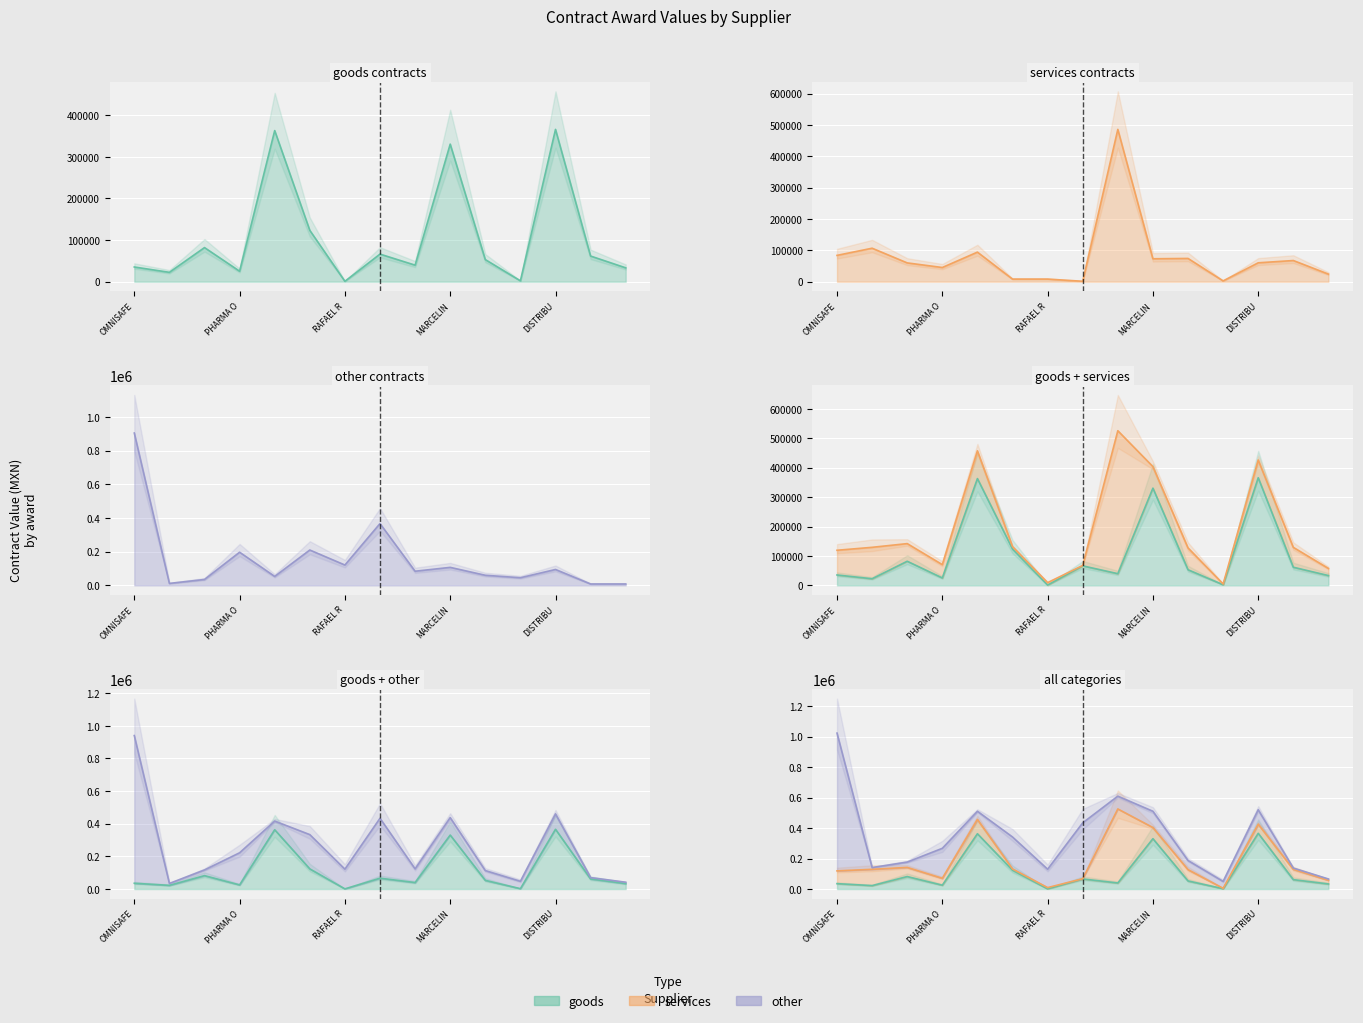

Which series ends up on top after the final intersection of other and services?

services